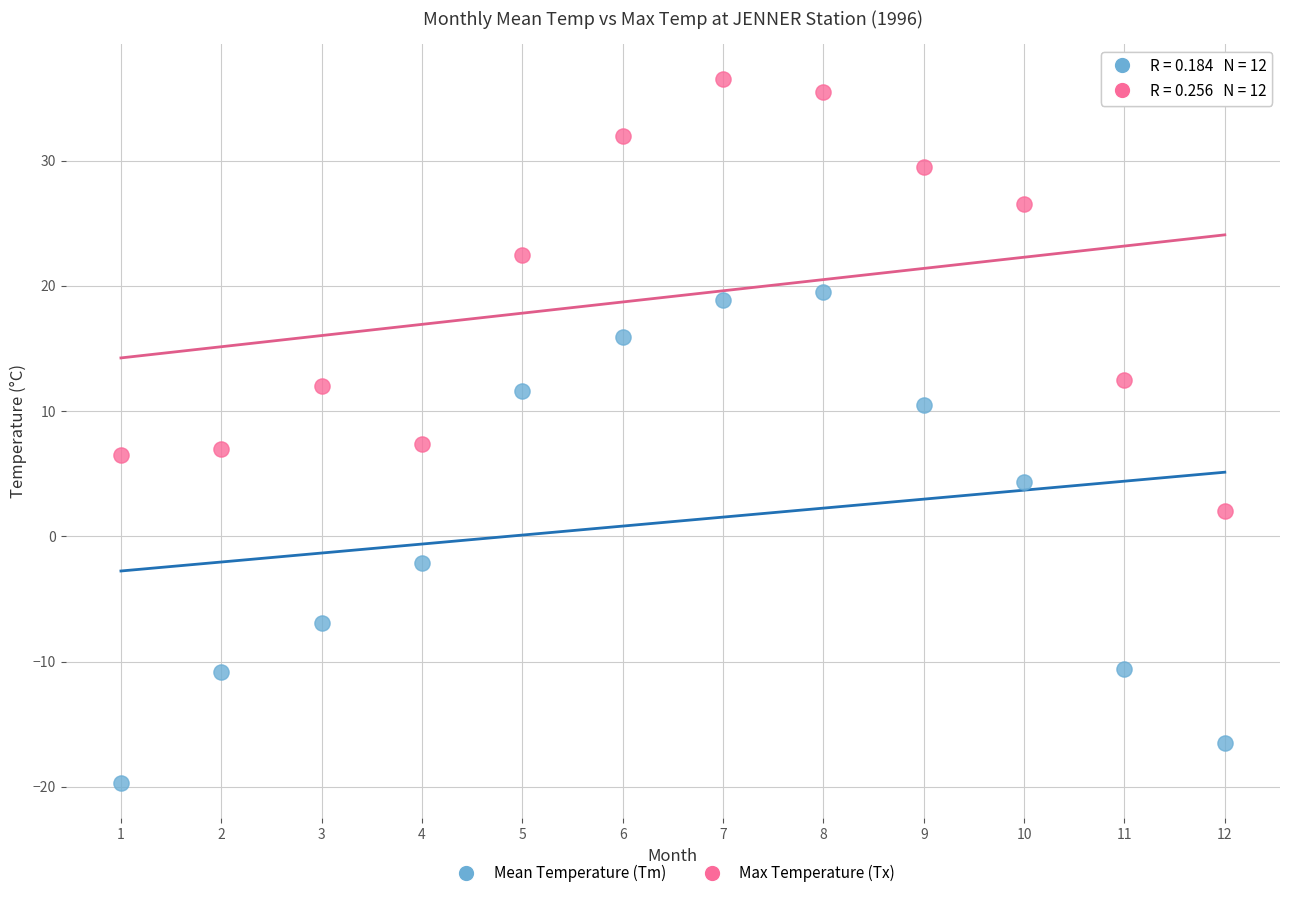

What are all the series names shown in the legend?

Mean Temperature (Tm), Max Temperature (Tx)